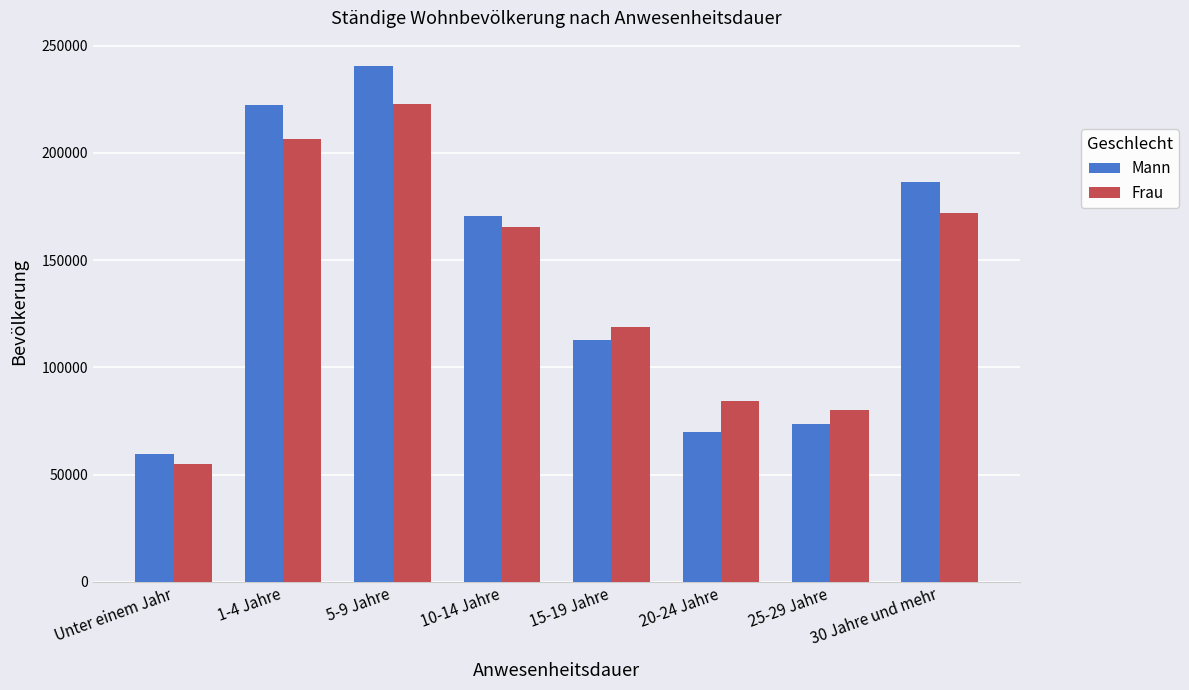

Reading left to right, extract all data points from this chart.

Mann: 59819	222152	240312	170759	112668	69936	73687	186326
Frau: 54743	206506	222901	165513	118703	84414	80189	171883